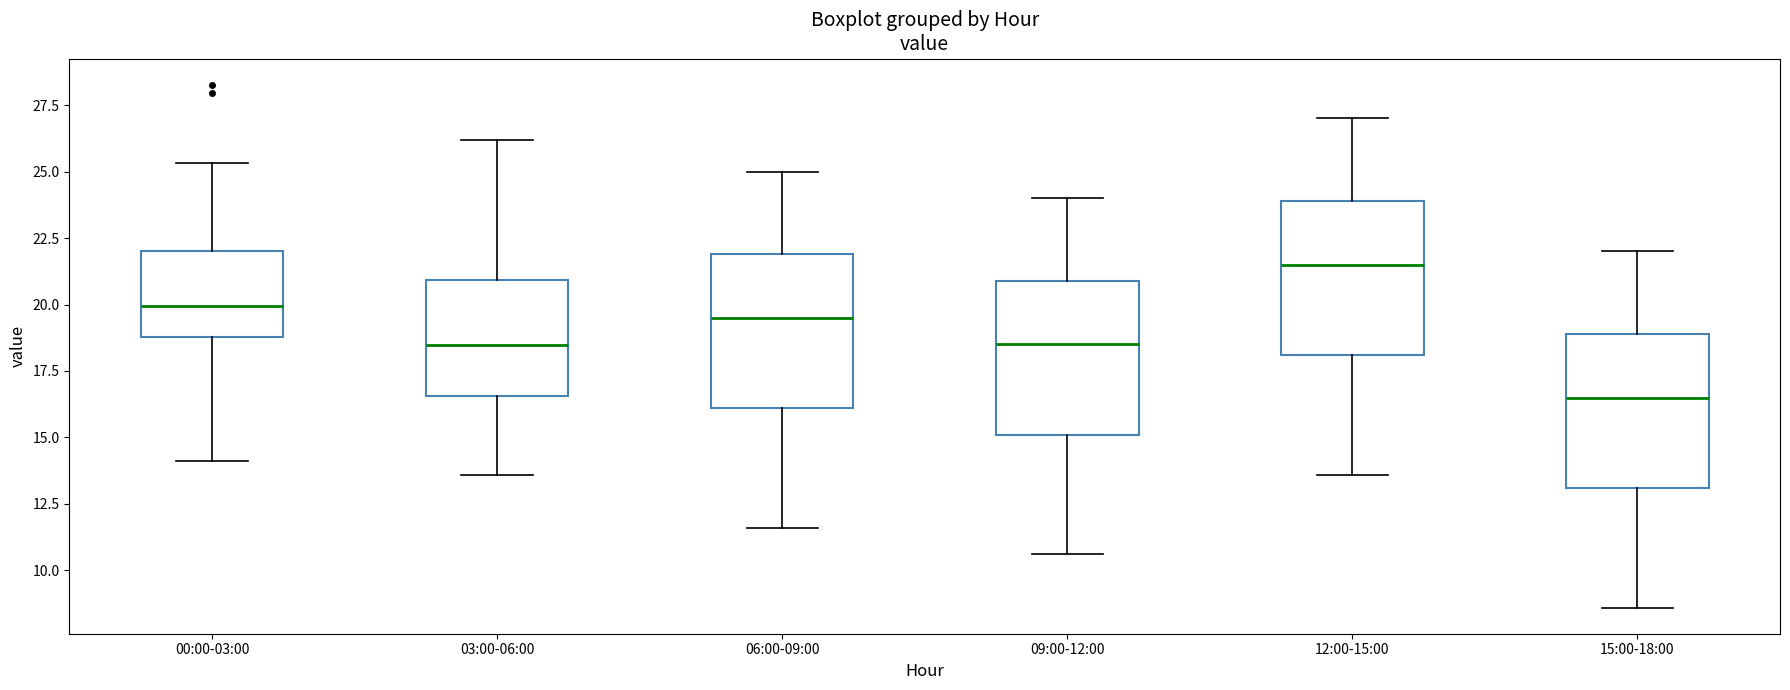

Which box has the lowest median line?

15:00-18:00